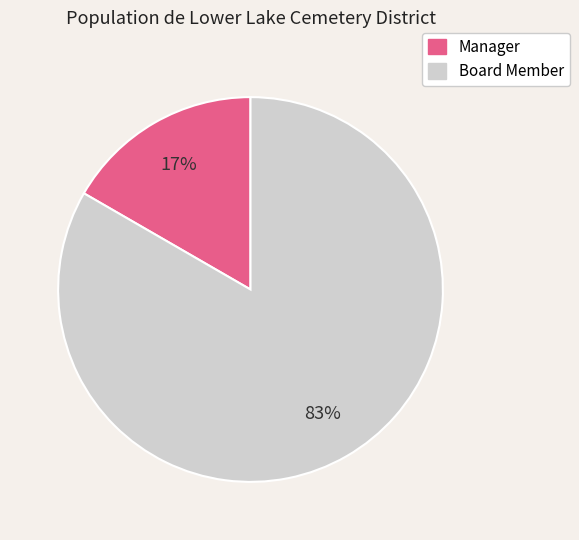

Is there any slice that represents more than half of the pie?

Yes